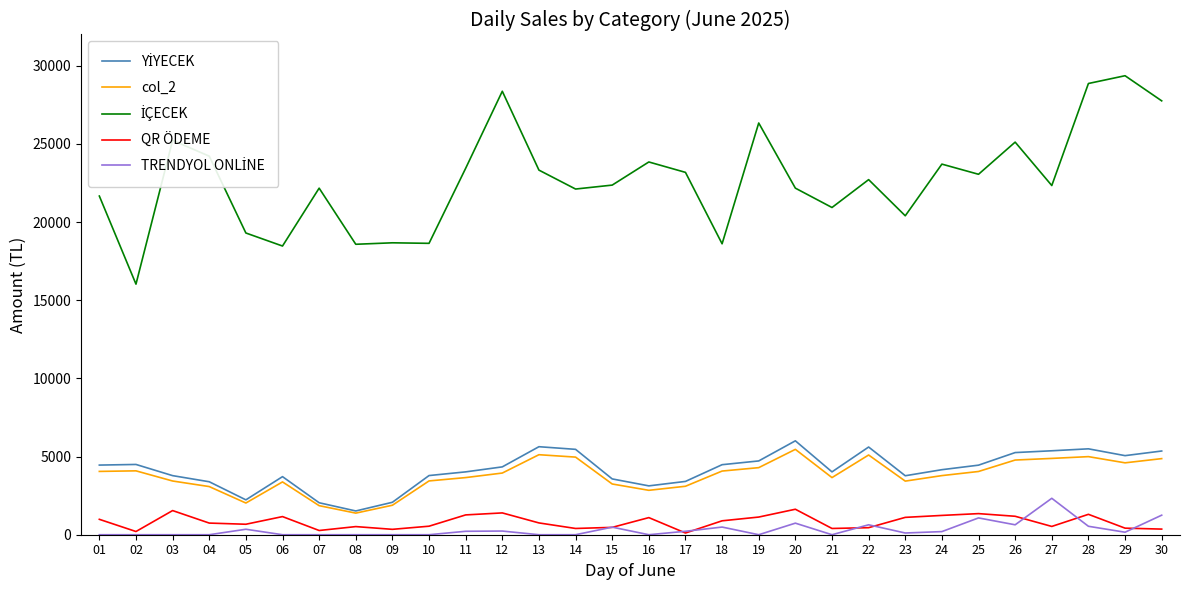

What is the maximum value for QR ÖDEME?

1630.0